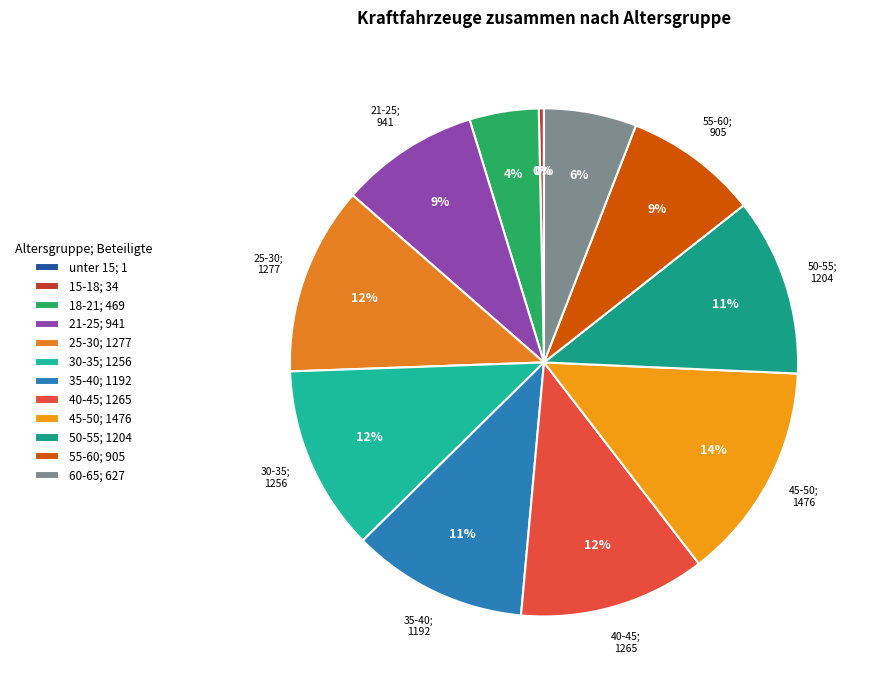

Does 30-35 represent more than half of the total?

No